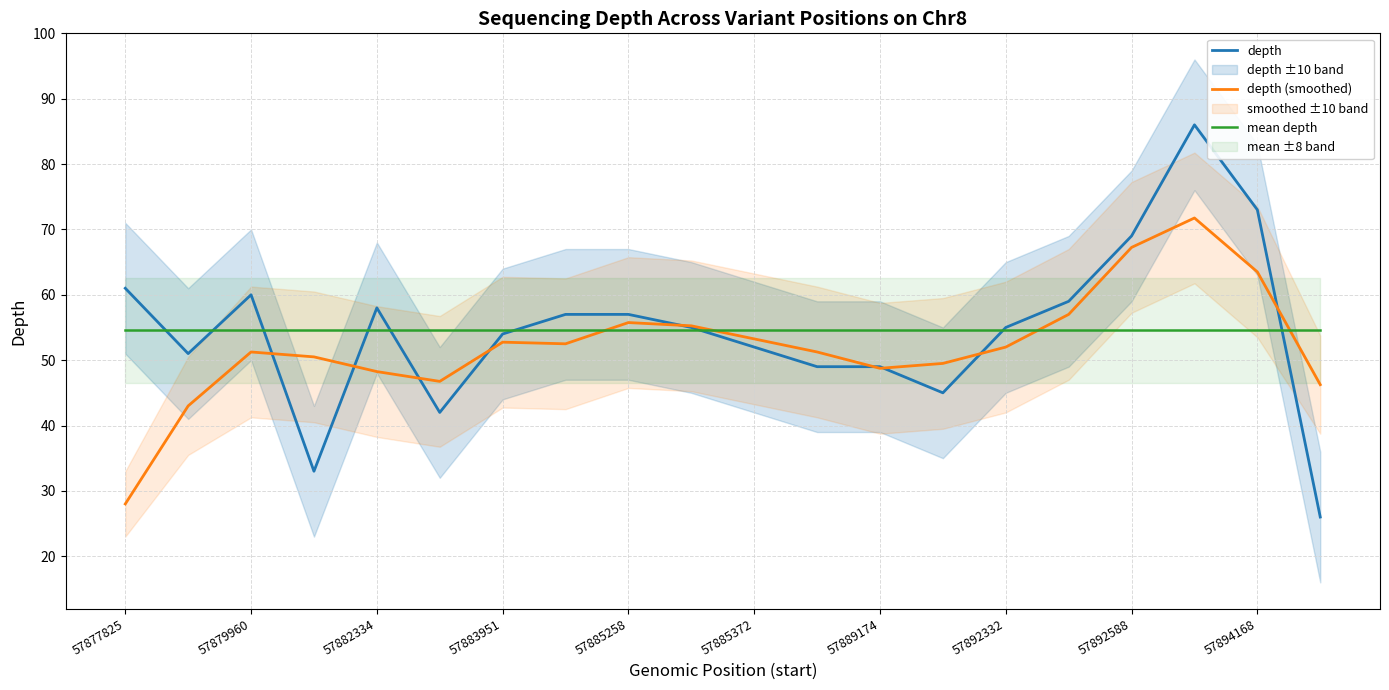

What is the minimum value for depth (smoothed)?

28.0